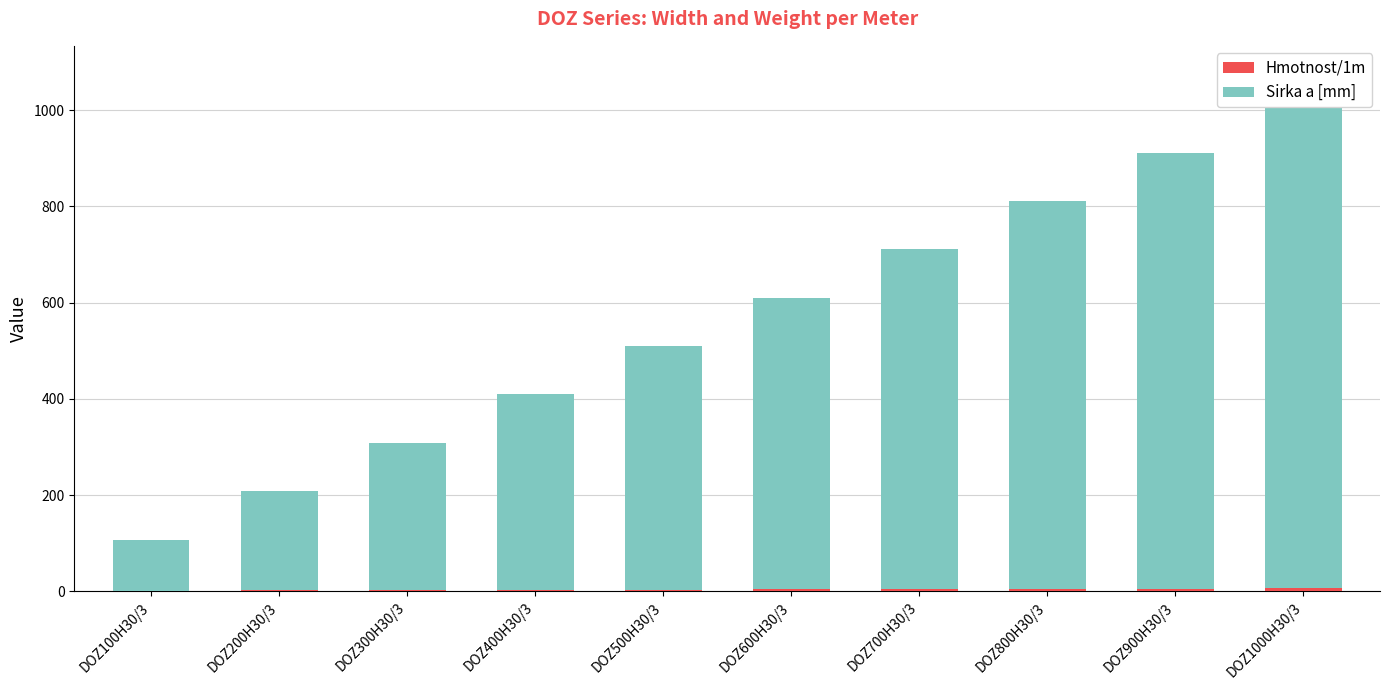

What is the label of the 3rd bar from the left?

DOZ300H30/3